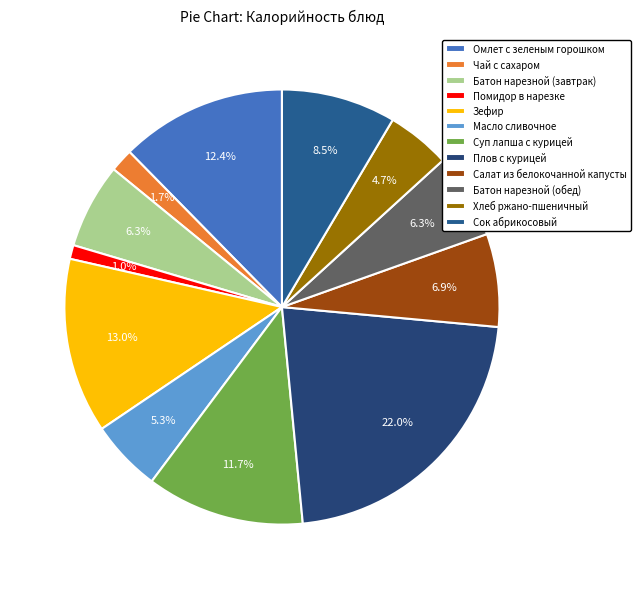

What is the smallest slice in the pie chart?

Помидор в нарезке